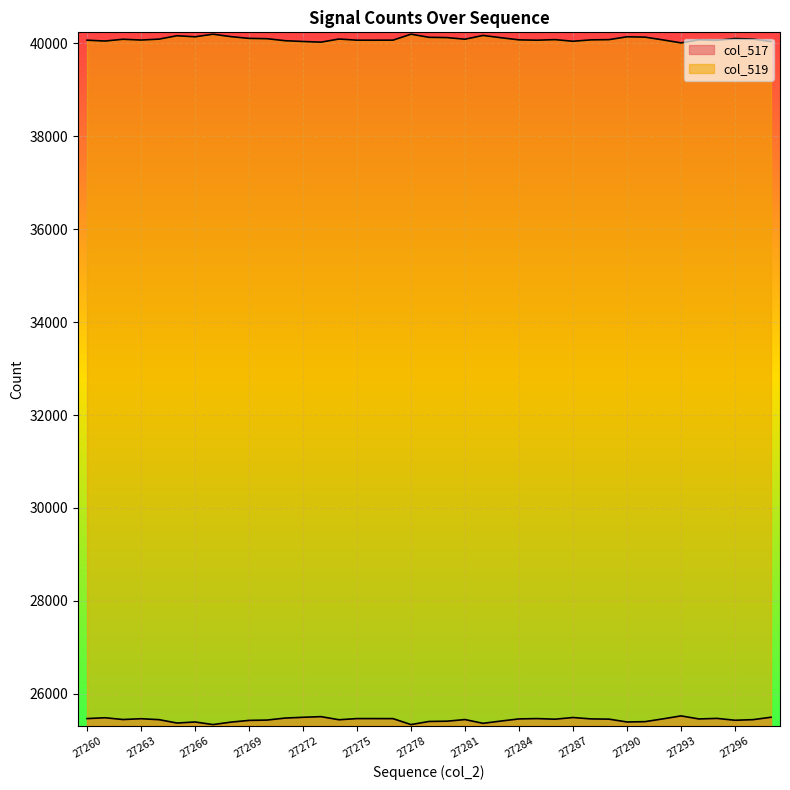

The col_517 series shows 25432 at 27270. True or false?

True